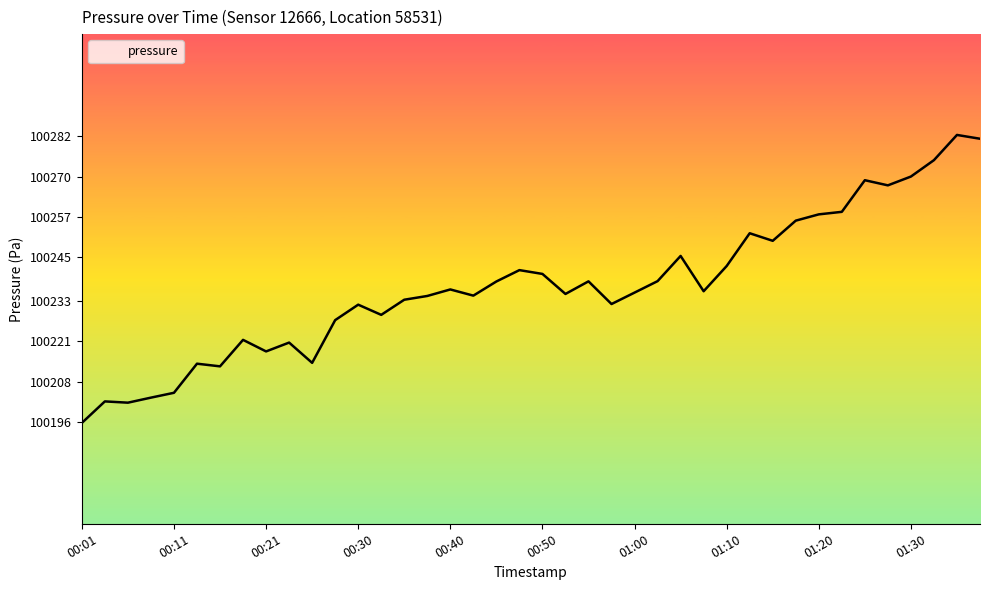

What is the greatest value displayed?

100282.4